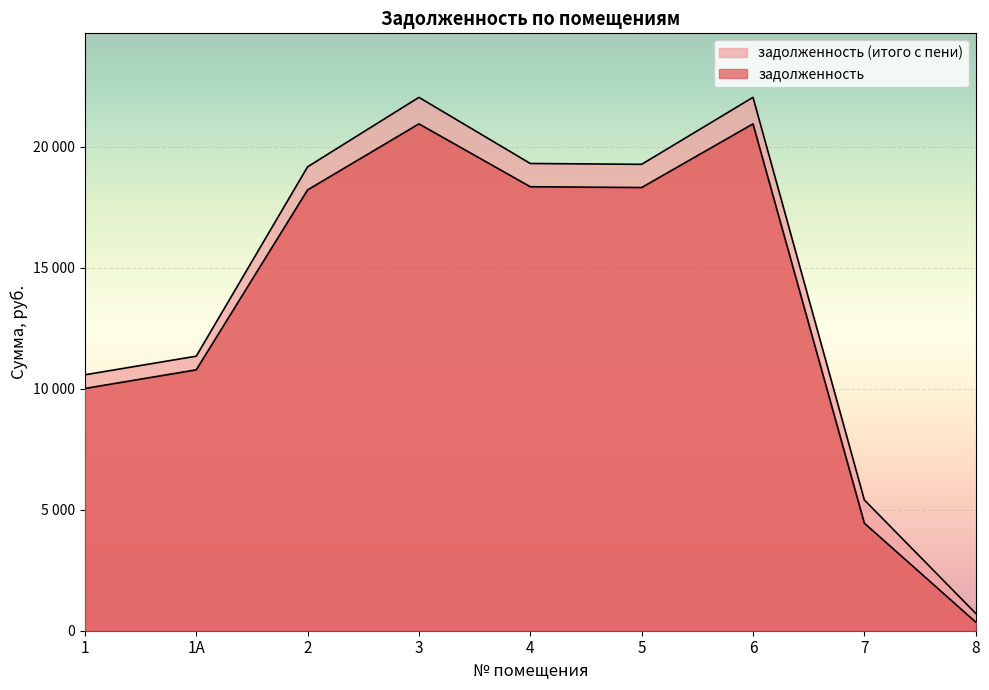

True or false: задолженность (итого с пени) and задолженность intersect in this chart.

False